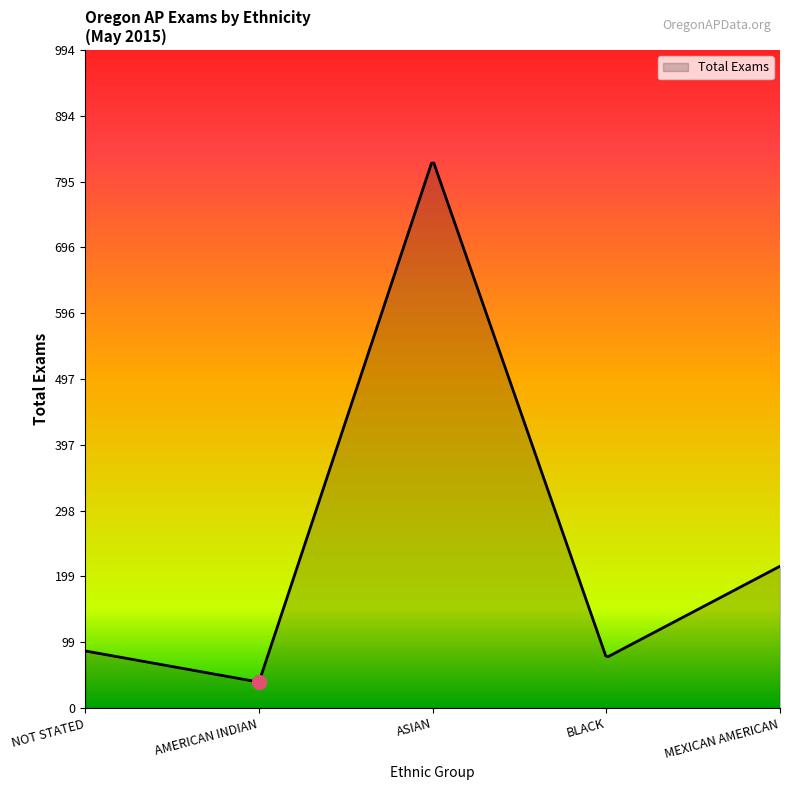

How many lines are shown in the chart?

1